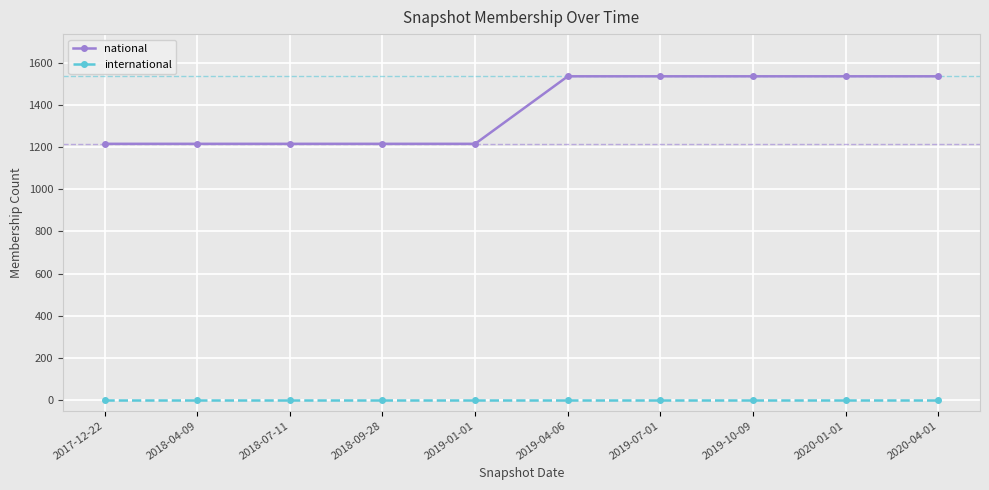

Rank the series at 2020-01-01 from highest to lowest value.

national, international